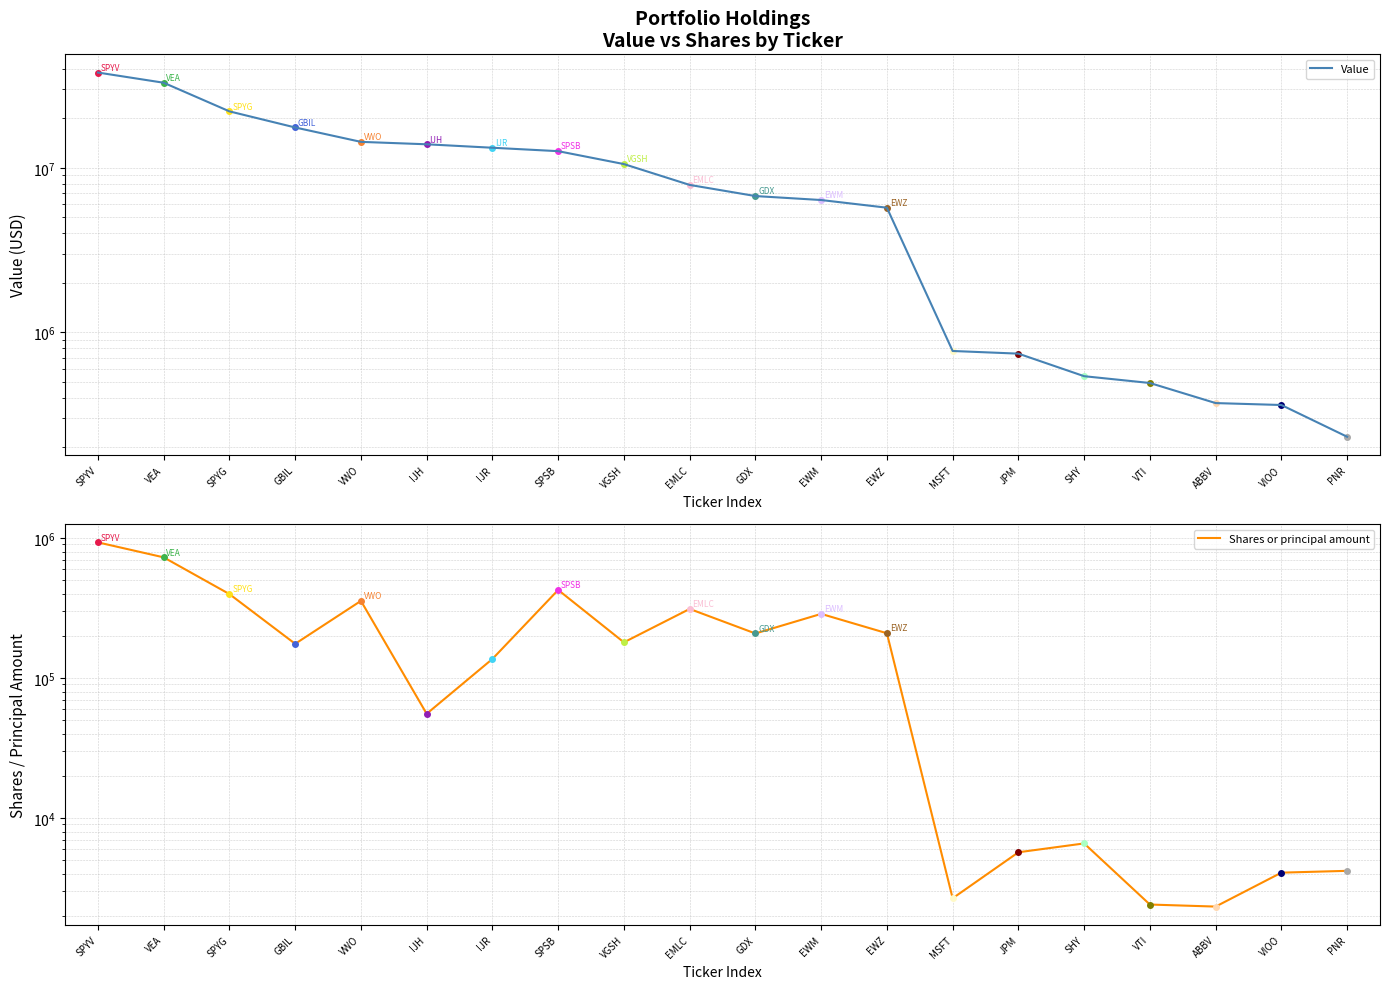

Where does the Shares or principal amount series first go above 179850?

SPYV